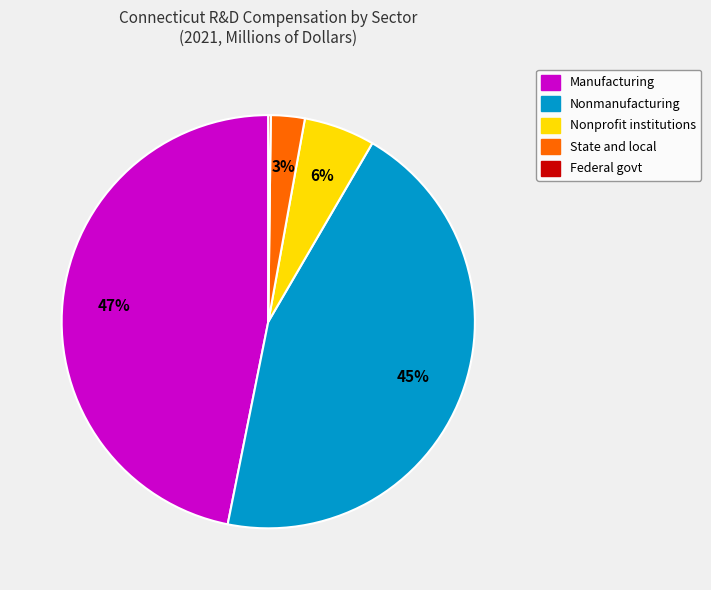

What is the largest slice in the pie chart?

Manufacturing